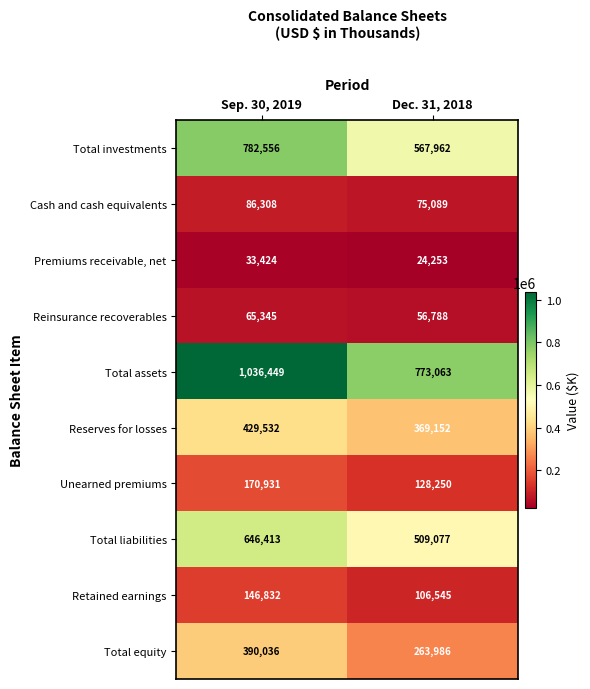

What is the difference between the Premiums receivable, net values at Dec. 31, 2018 and Sep. 30, 2019?

9171